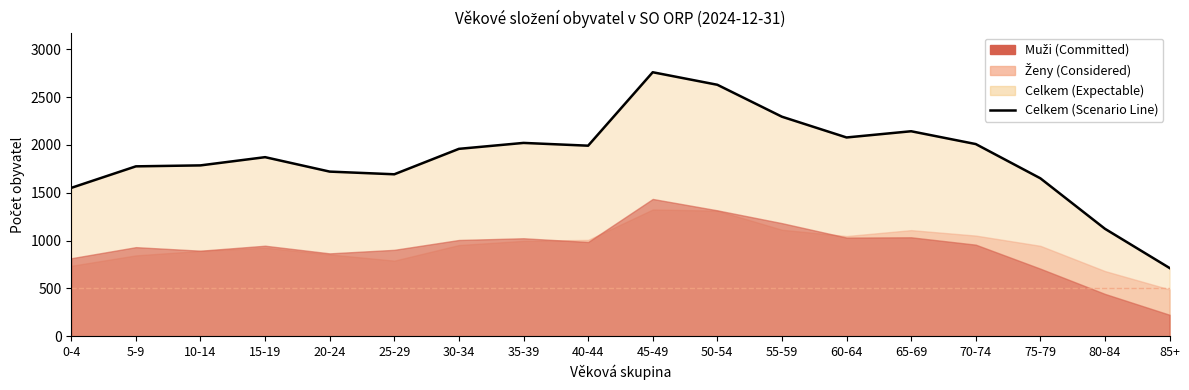

Which has a higher value, 55-59 or 50-54?

50-54